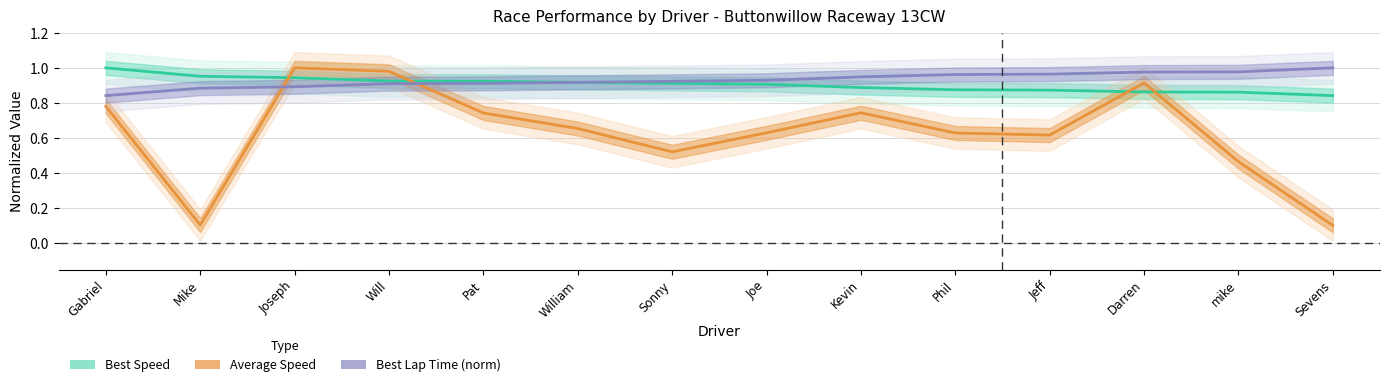

What is the value of the Average Speed point at the 14th from the left?

0.1